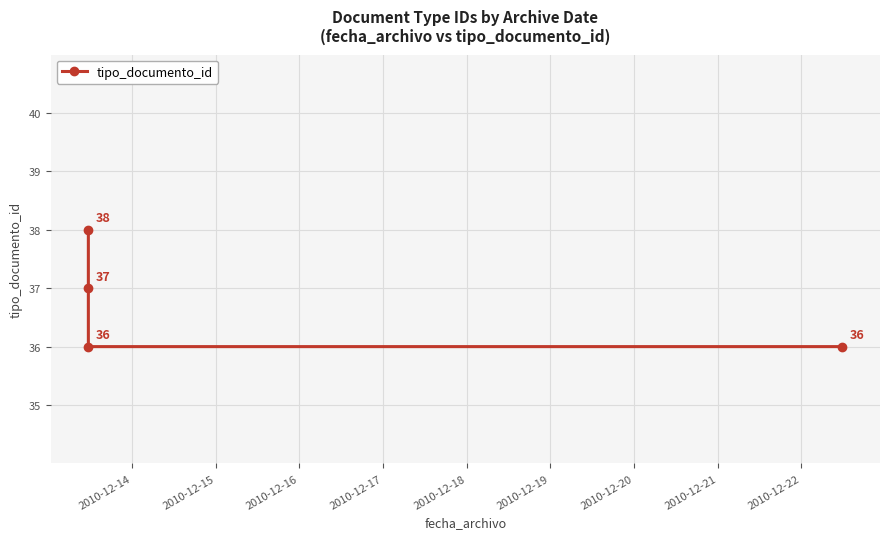

What is the ratio of the value at 2010-12-16 to the value at 2010-12-17?

1.0